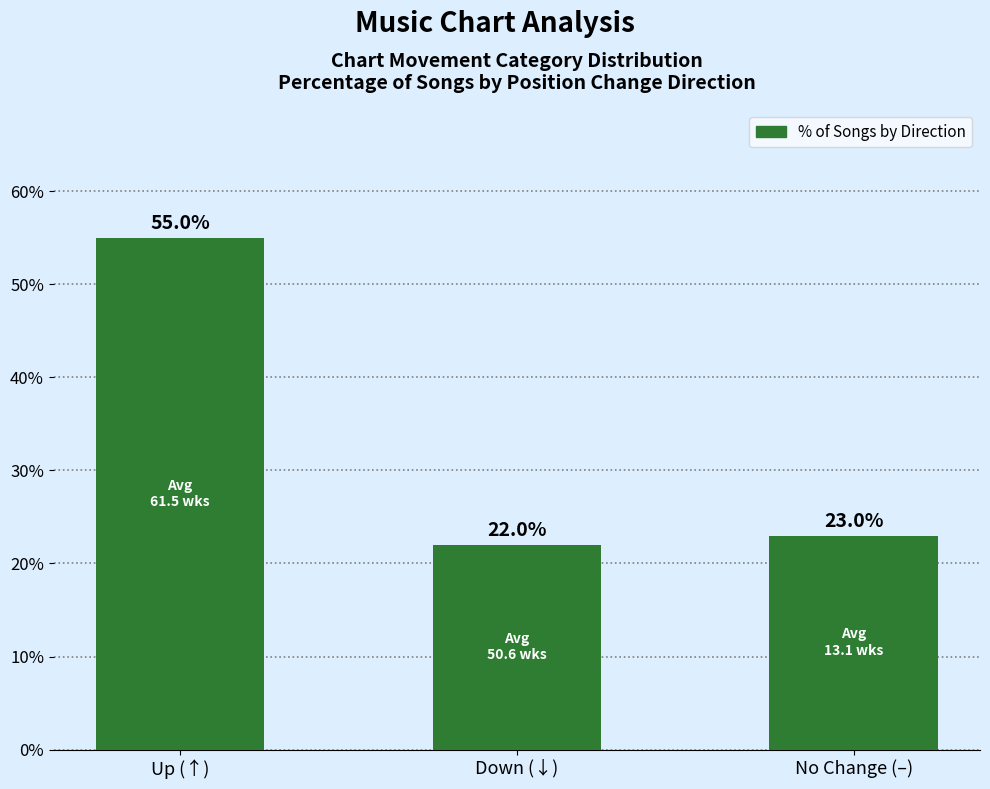

Rank the categories by value from lowest to highest.

Down (↓), No Change (–), Up (↑)